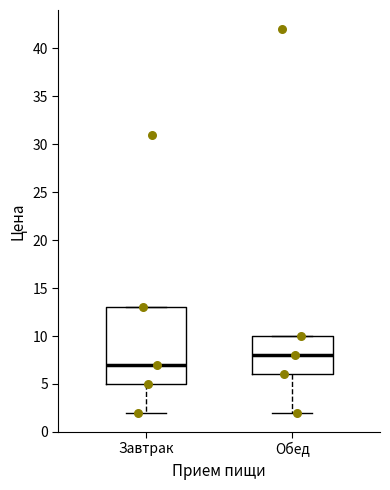

Comparing the boxes themselves (not the whiskers), which one is the tallest?

Завтрак